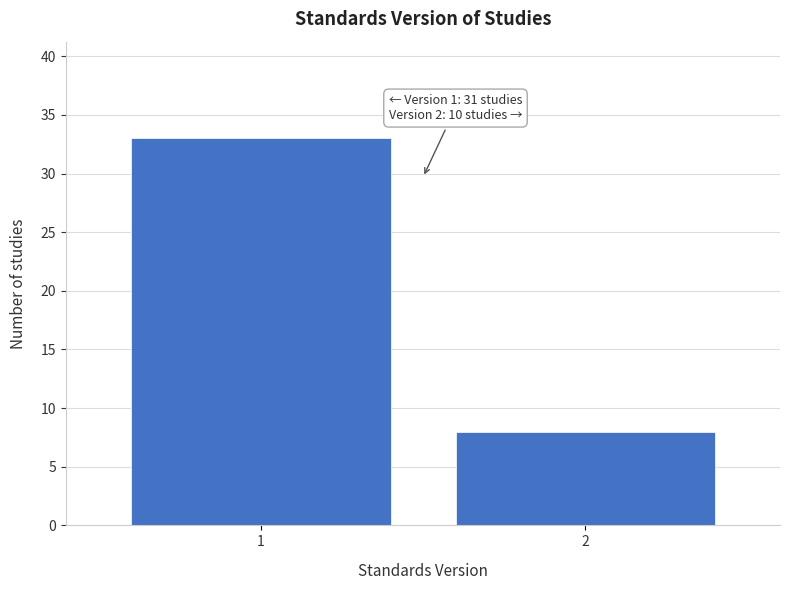

Reading right to left, transcribe all the data shown in this chart.

8	33